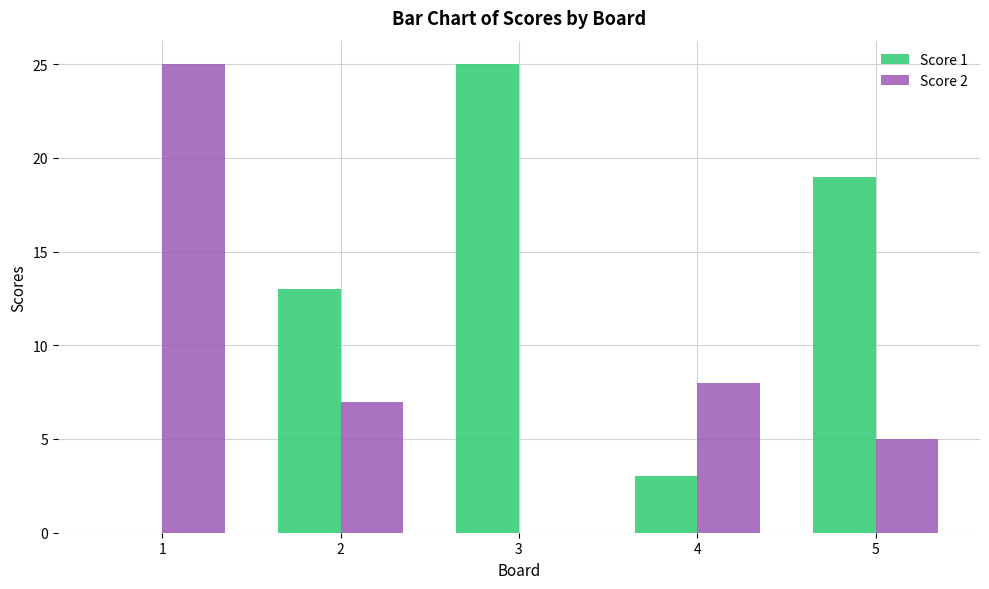

What is the sum of all Score 2 values?

45